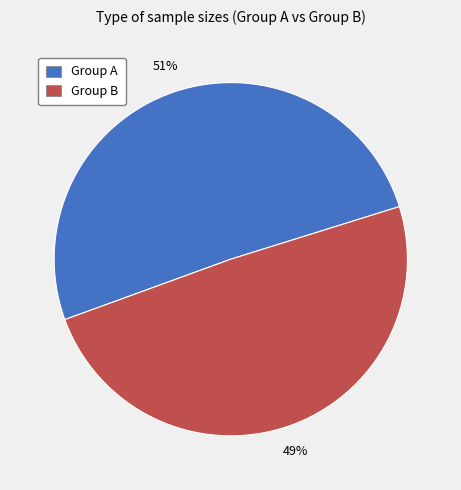

Is there a majority slice in this chart?

Yes